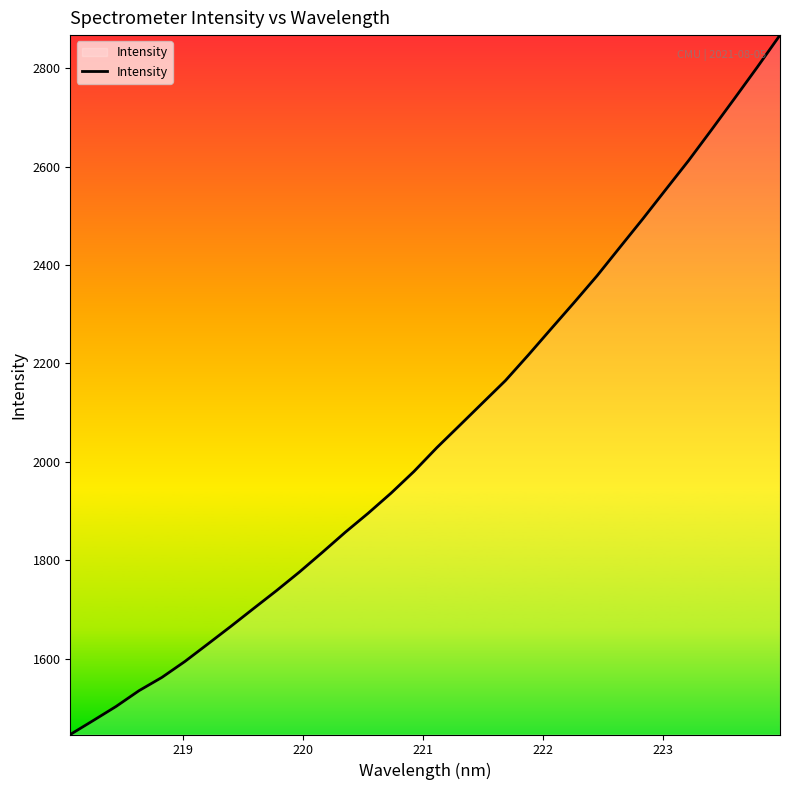

True or false: there are more than 2 points higher than both neighbors.

False